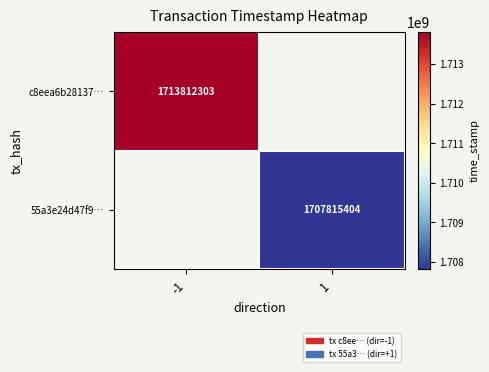

How many series are shown in this chart?

2